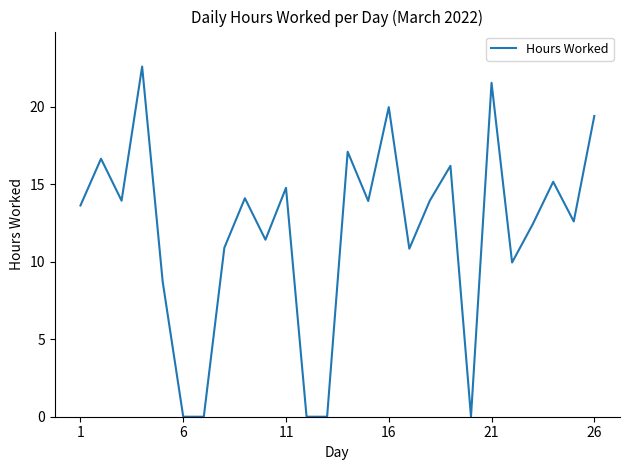

What is the greatest value displayed?

22.6